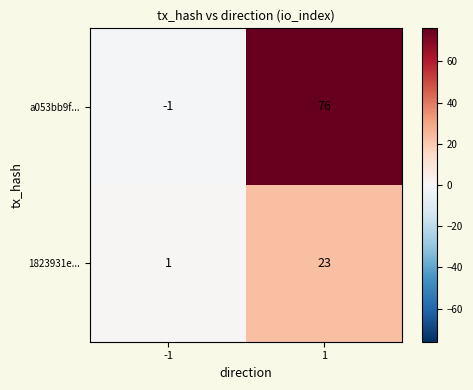

What is the sum of the 1823931e... values at 1 and -1?

24